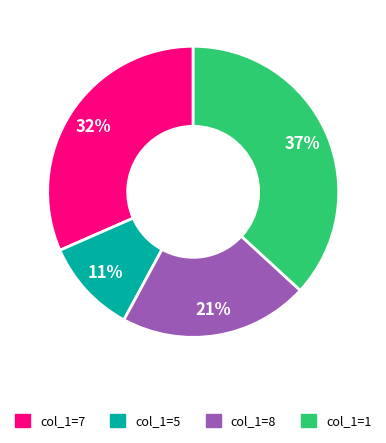

Is there any slice that represents more than half of the pie?

No